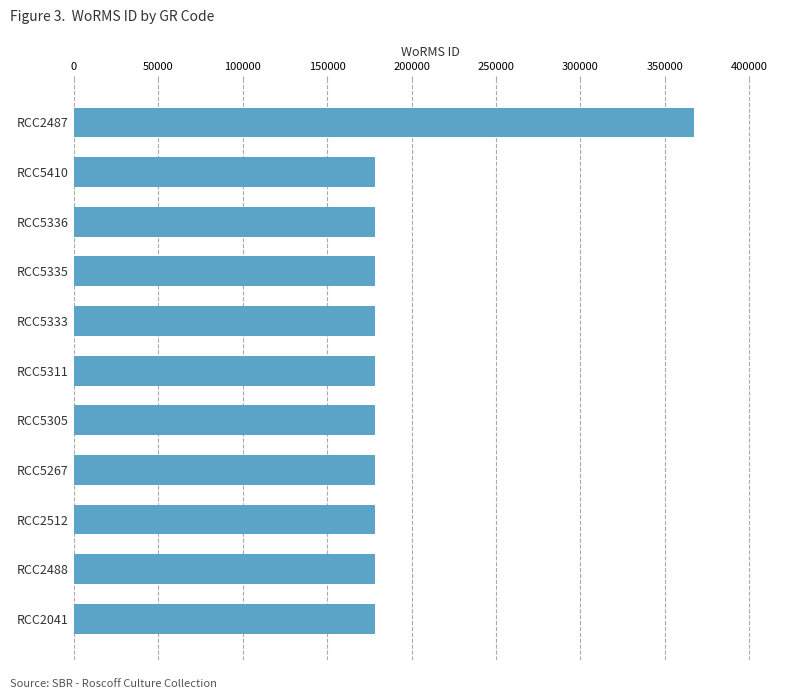

Are the bars grouped side by side (vs. stacked)?

No